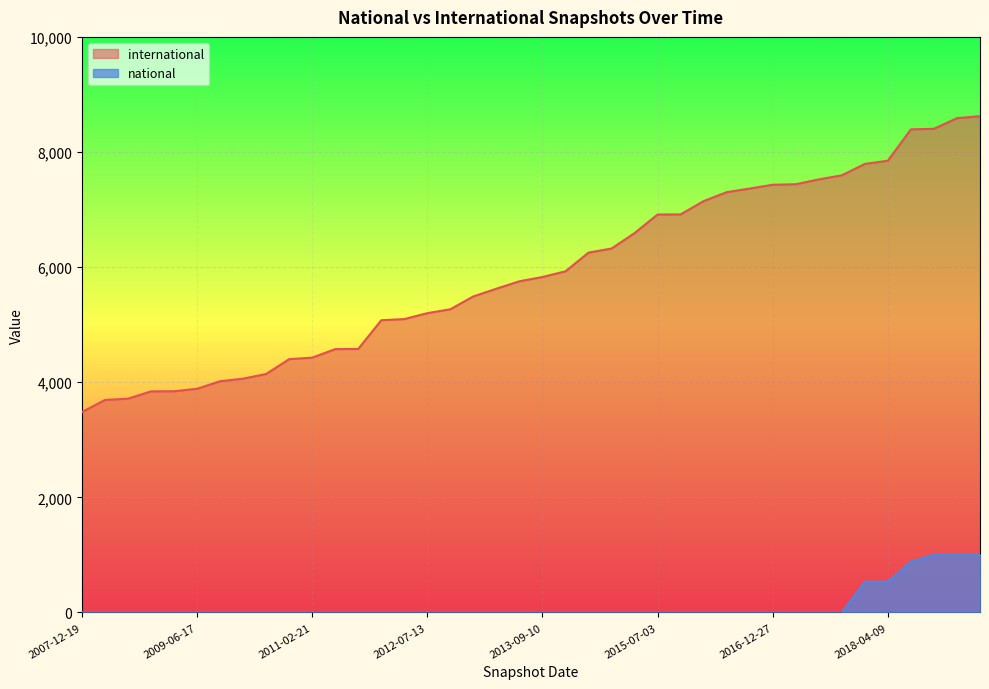

Reading left to right, what are all the values shown in this chart?

international: 2007-12-19=3481	2008-06-27=3692	2008-10-10=3714	2009-04-06=3841	2008-12-17=3843	2009-06-17=3886	2009-09-25=4017	2009-12-16=4062	2010-07-26=4143	2010-11-17=4401	2011-02-21=4427	2011-09-05=4575	2011-06-10=4578	2012-03-26=5077	2012-12-11=5097	2012-07-13=5200	2012-10-31=5268	2013-02-20=5491	2013-05-21=5625	2013-07-09=5754	2013-09-10=5828	2013-12-20=5927	2014-03-28=6252	2014-09-08=6323	2015-01-19=6591	2015-07-03=6914	2015-04-09=6916	2015-10-01=7147	2016-01-04=7302	2016-10-07=7365	2016-12-27=7431	2016-04-05=7440	2016-07-04=7524	2017-04-12=7595	2017-12-22=7793	2018-04-09=7849	2018-07-11=8394	2018-09-28=8403	2019-01-01=8588	2019-04-06=8623
national: 2007-12-19=0	2008-06-27=0	2008-10-10=0	2009-04-06=0	2008-12-17=0	2009-06-17=0	2009-09-25=0	2009-12-16=0	2010-07-26=0	2010-11-17=0	2011-02-21=0	2011-09-05=0	2011-06-10=0	2012-03-26=0	2012-12-11=0	2012-07-13=0	2012-10-31=0	2013-02-20=0	2013-05-21=0	2013-07-09=0	2013-09-10=0	2013-12-20=0	2014-03-28=0	2014-09-08=0	2015-01-19=0	2015-07-03=0	2015-04-09=0	2015-10-01=0	2016-01-04=0	2016-10-07=0	2016-12-27=0	2016-04-05=0	2016-07-04=0	2017-04-12=0	2017-12-22=534	2018-04-09=534	2018-07-11=883	2018-09-28=1004	2019-01-01=1004	2019-04-06=1009